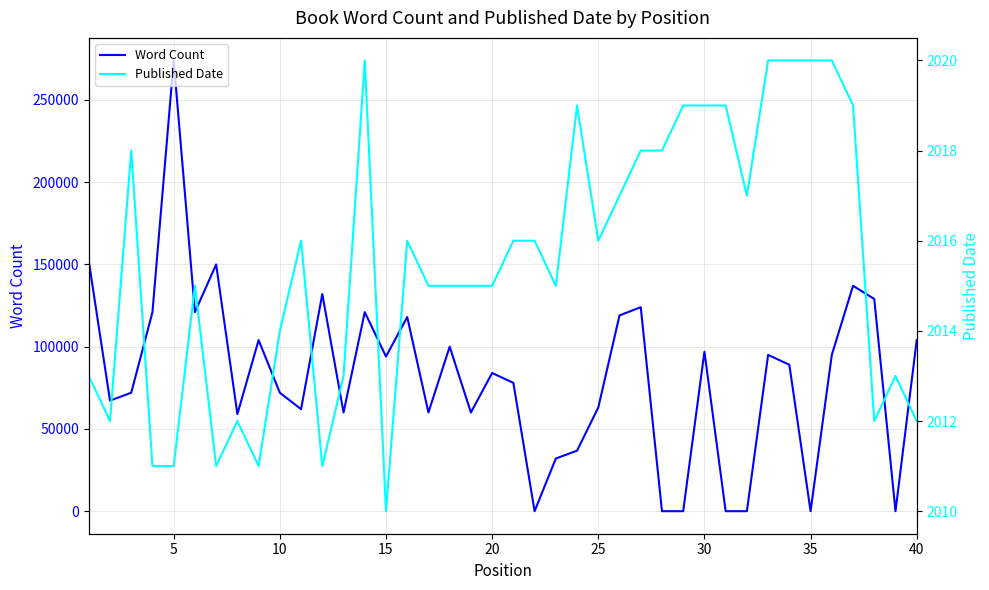

Read the Word Count value at 30, to the nearest 50.

97000